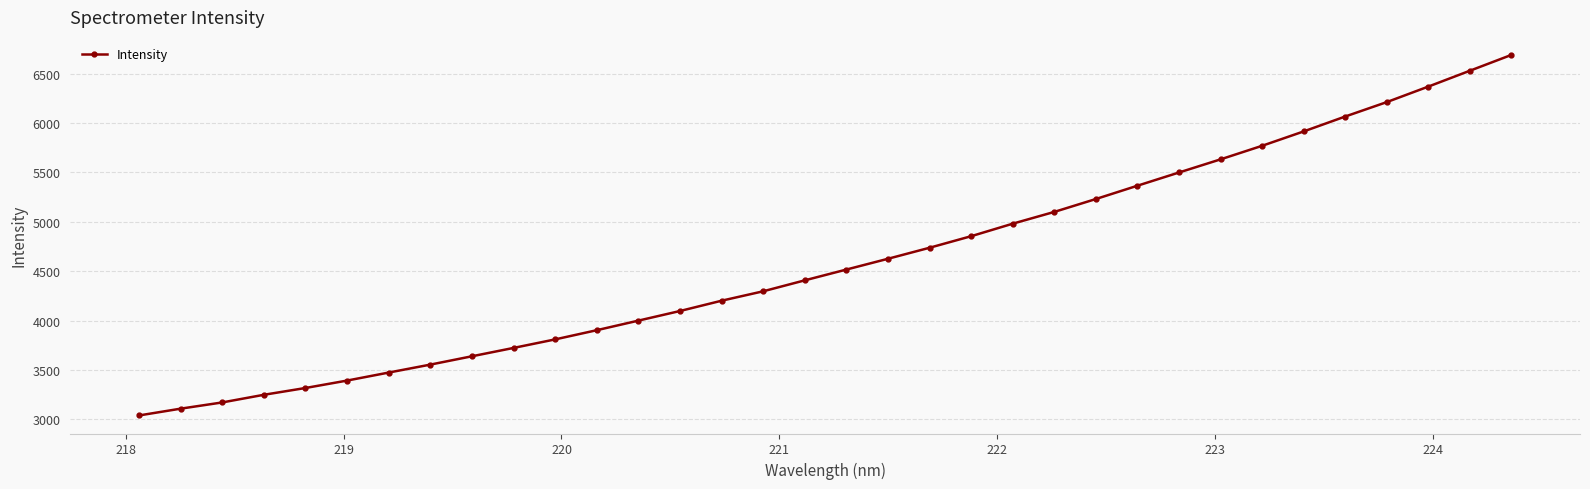

What is the greatest value displayed?

6690.9